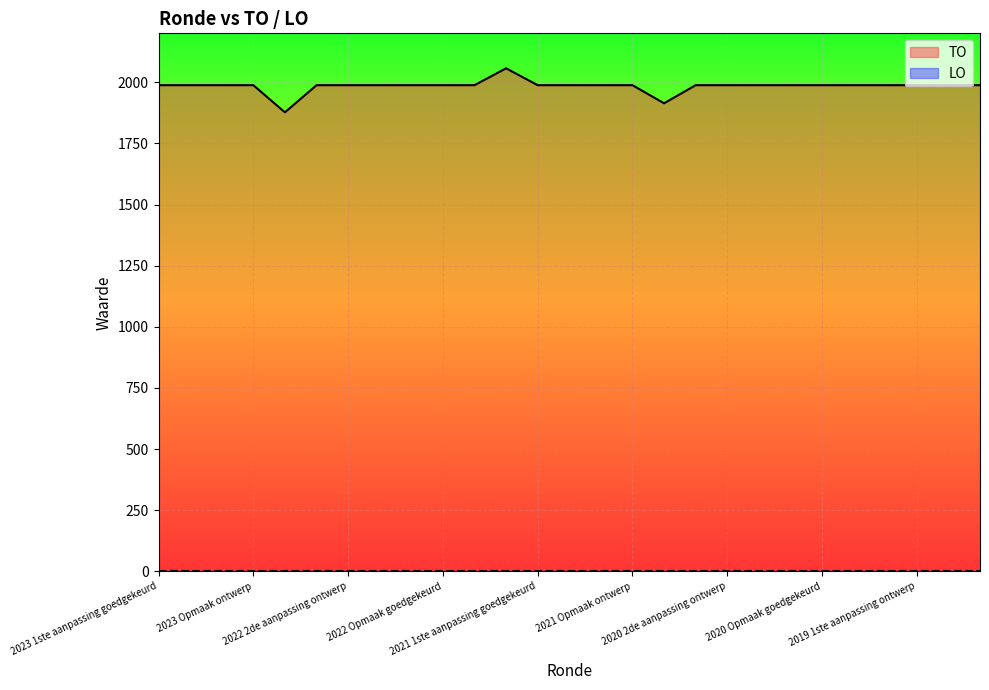

Is it true that the value at 2019 opmaak goedgekeurd is 1988?

True